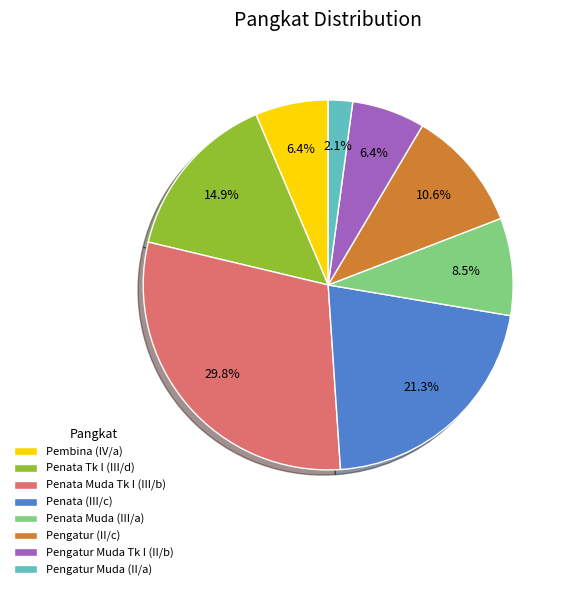

What is the ratio of the value at Pembina (IV/a) to the value at Penata Tk I (III/d)?

0.4